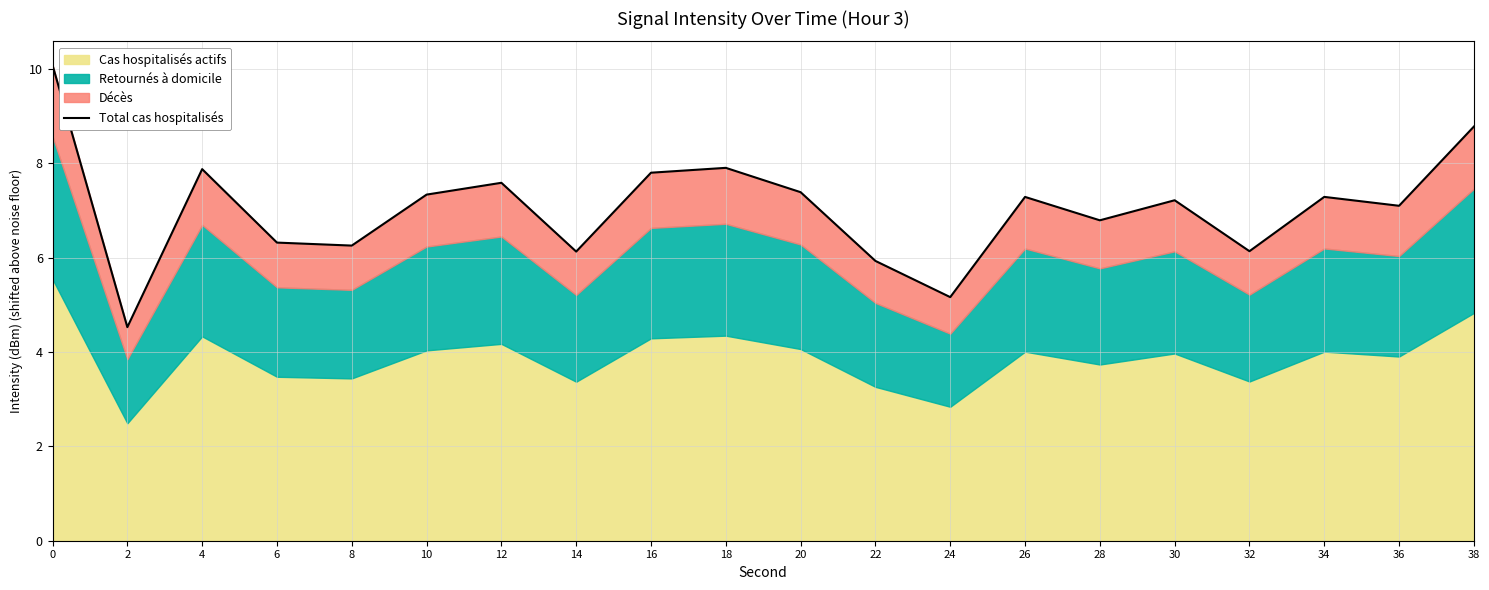

Rank the categories by value from highest to lowest.

0, 38, 18, 4, 16, 12, 20, 10, 34, 26, 30, 36, 28, 6, 8, 32, 14, 22, 24, 2